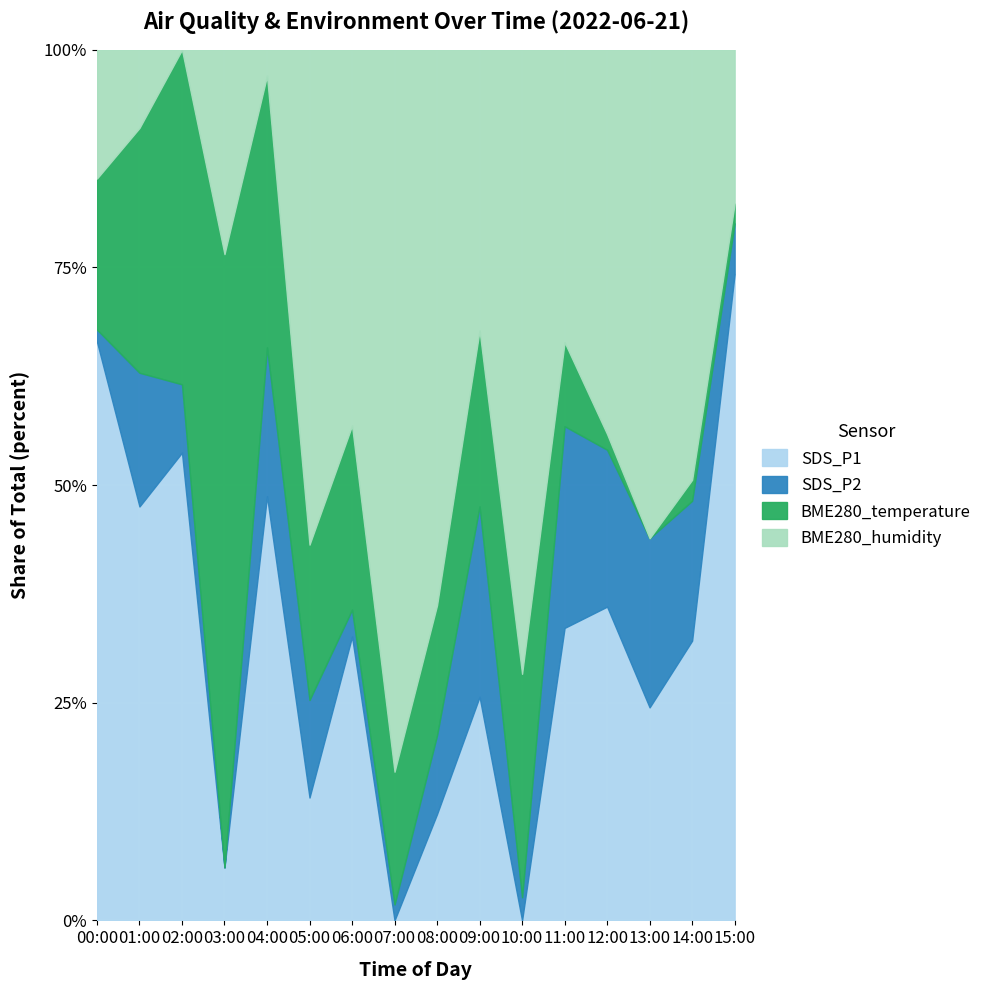

What is the label of the 3rd point from the left?

02:00